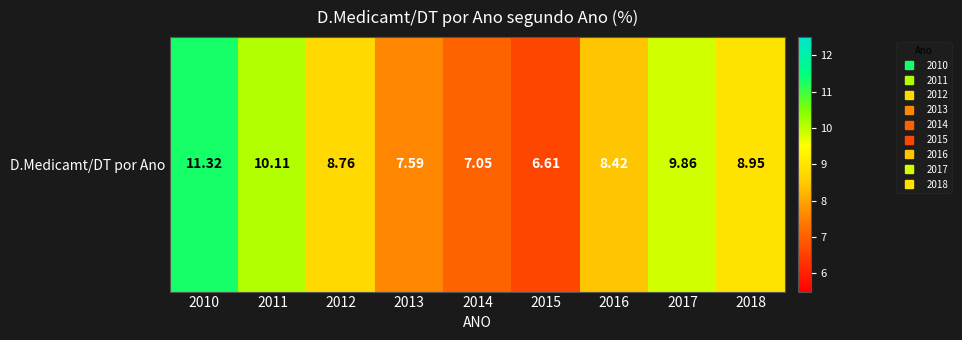

What is the change in value from 2010 to 2011?

-1.2